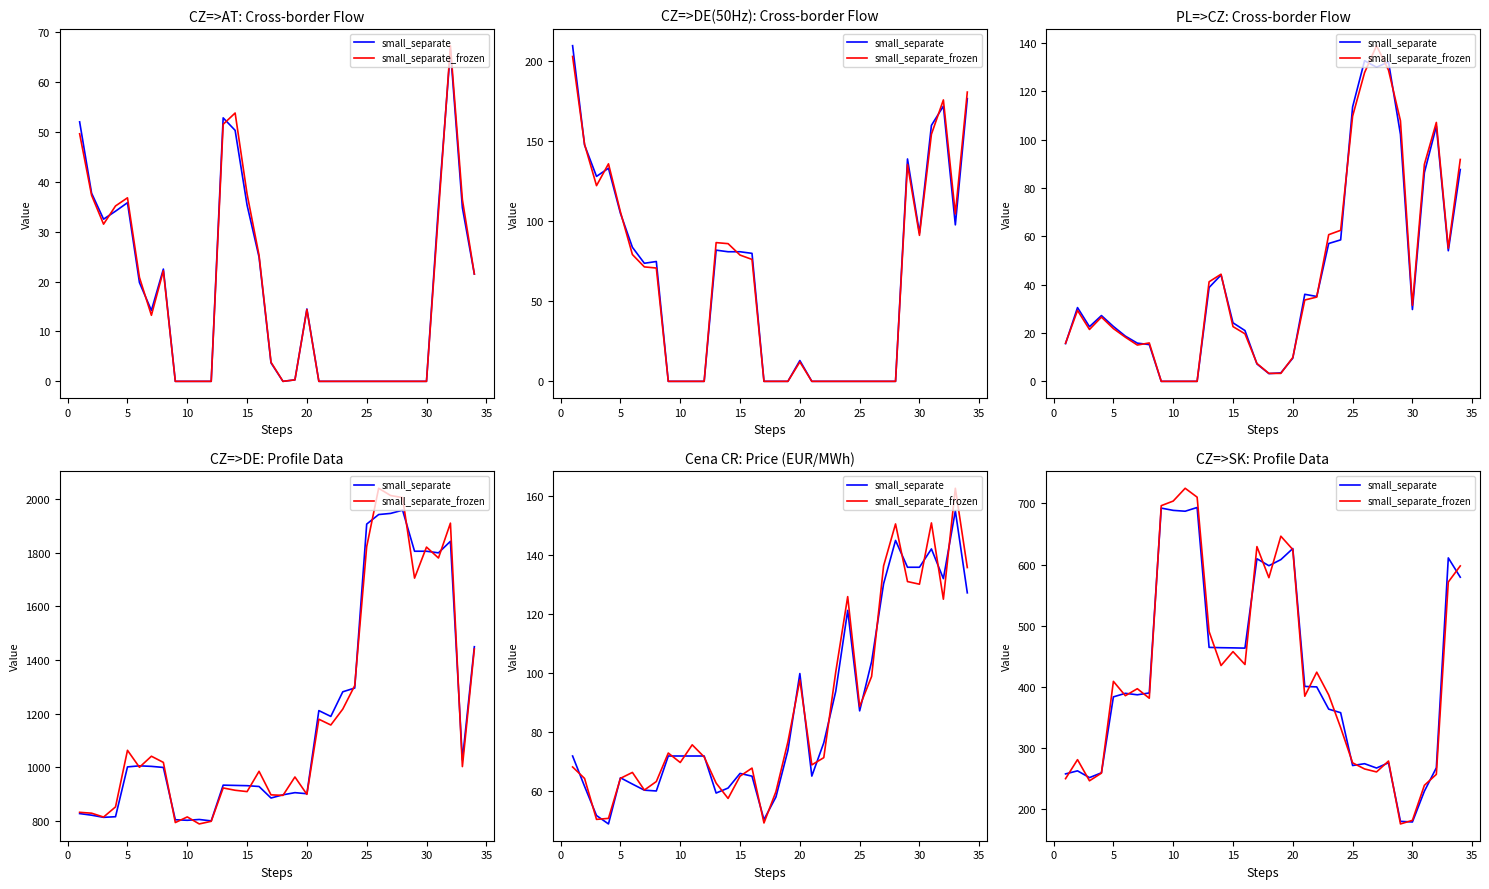

How many series are shown in this chart?

2